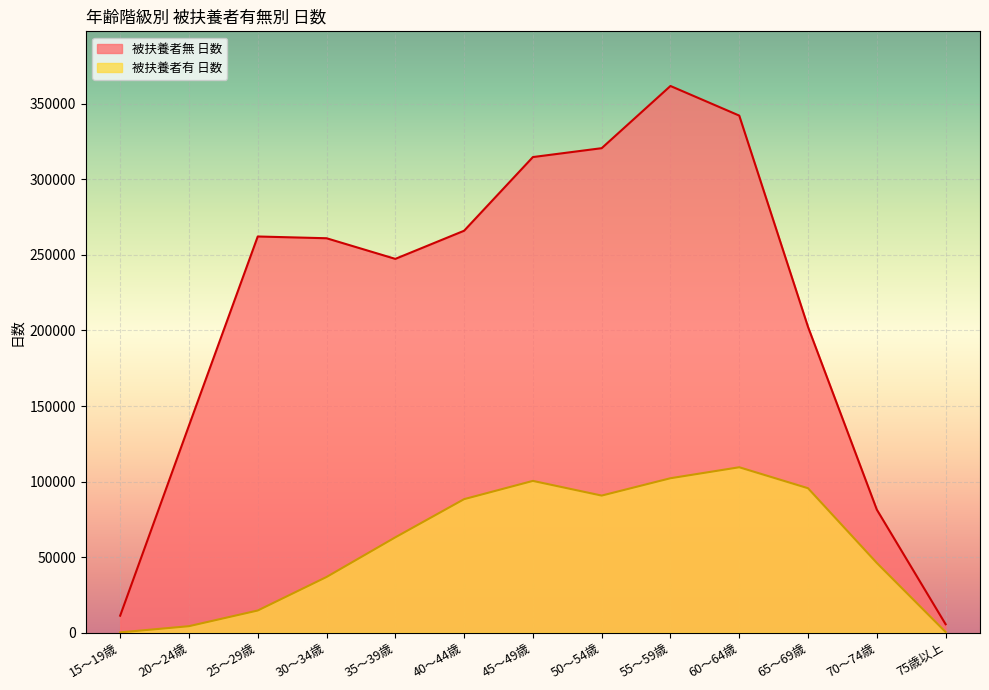

What are all the series names shown in the legend?

被扶養者無 日数, 被扶養者有 日数